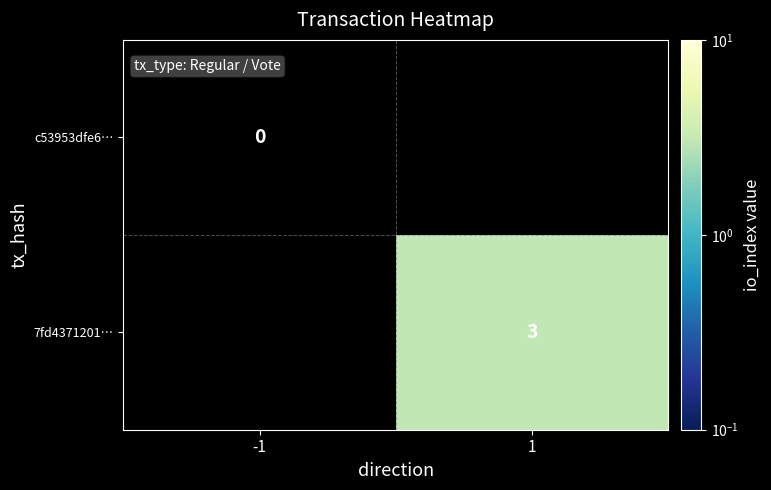

Is it true that 7fd4371201… equals 3 at 1?

True